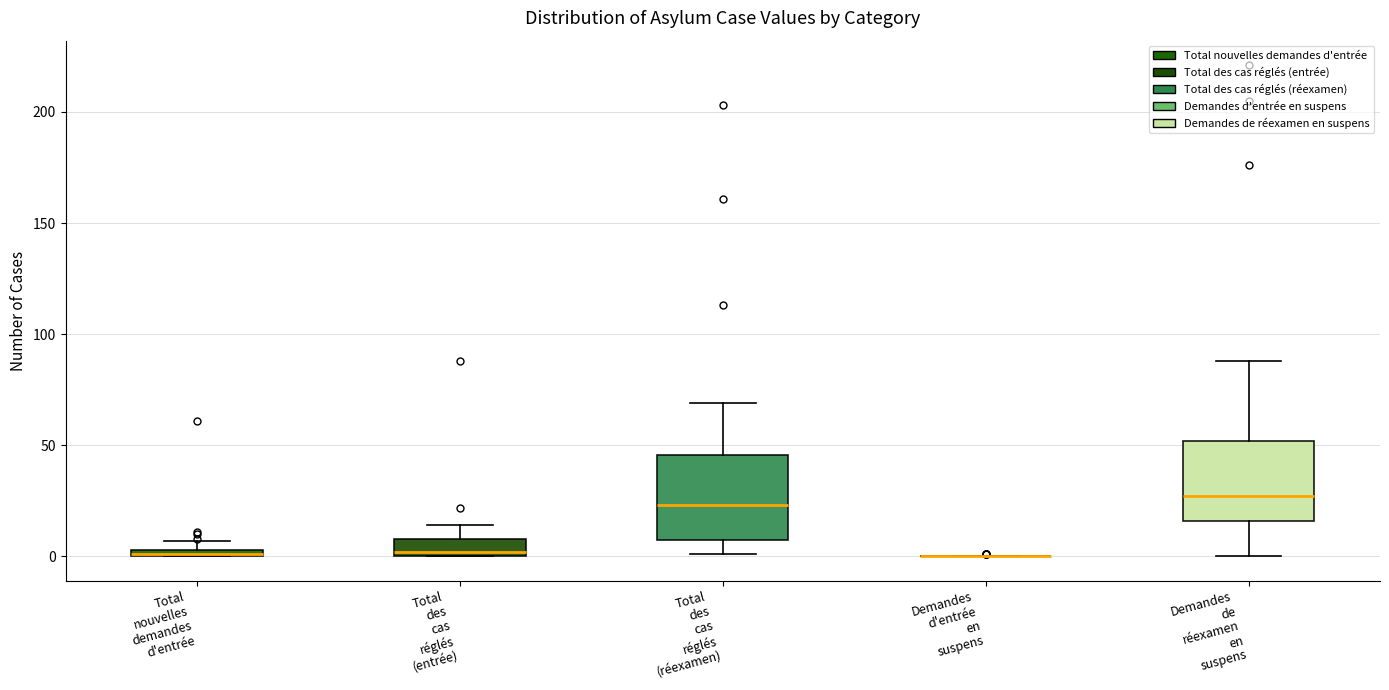

Where does the upper whisker of the box for Total des cas réglés (entrée) end on the y-axis? The values are not printed on the chart, so give them approximately, as read against the axis.

15